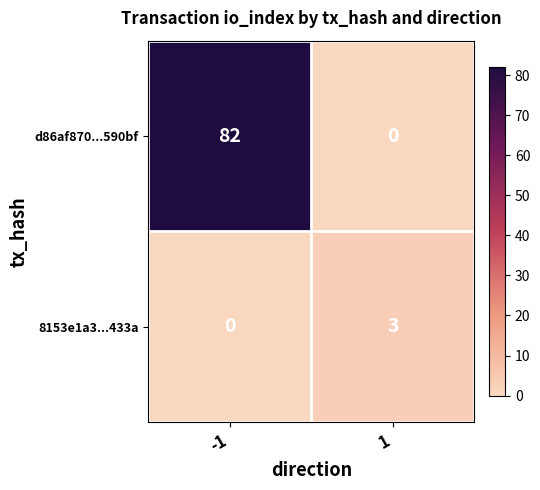

What is the difference between the maximum and minimum values in the 8153e1a3...433a series?

3